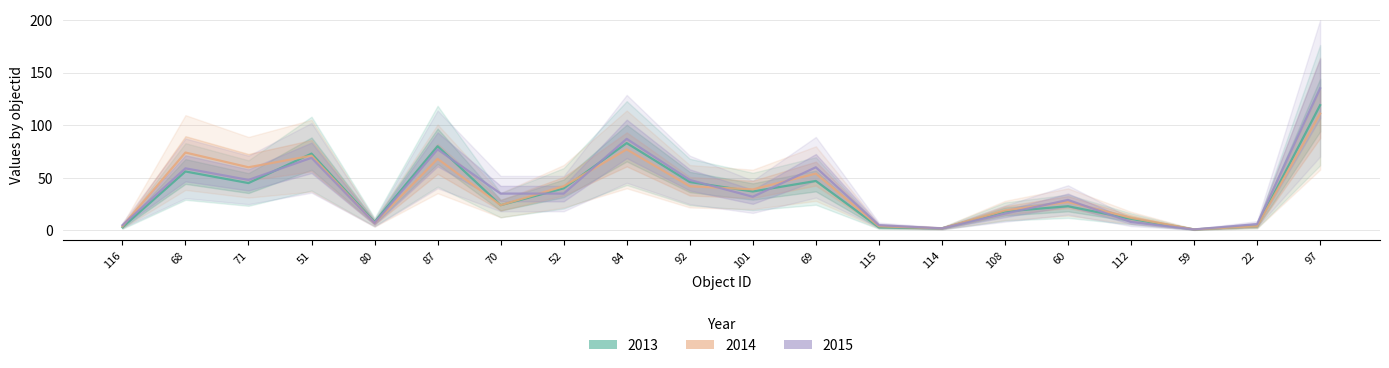

How many values in the 2014 series are below 39?

10